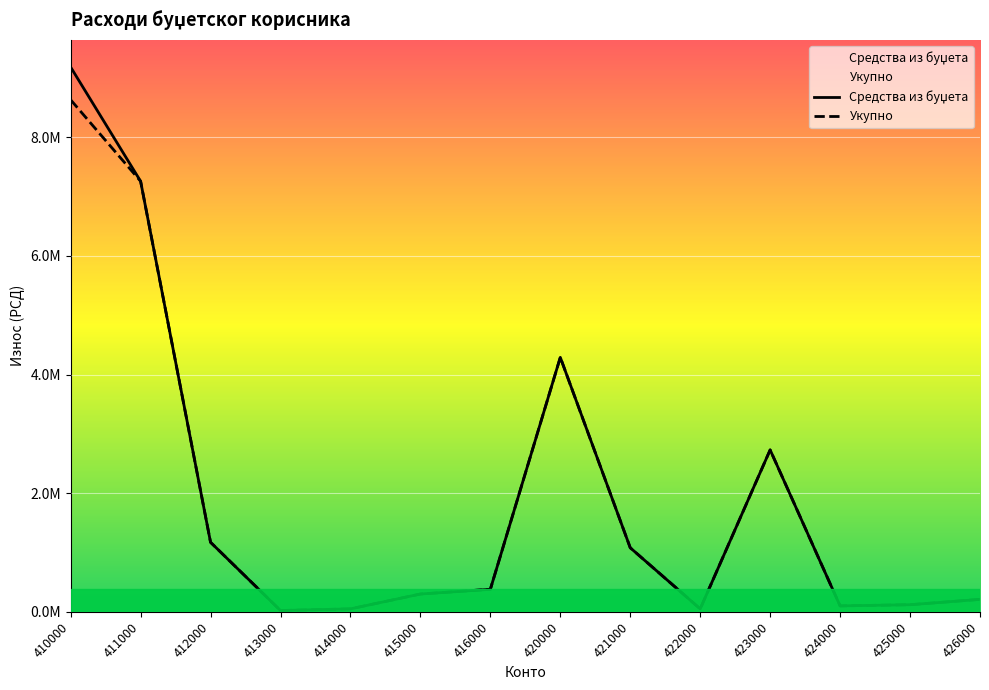

The value of Укупно at 420000 is 4290000. True or false?

True